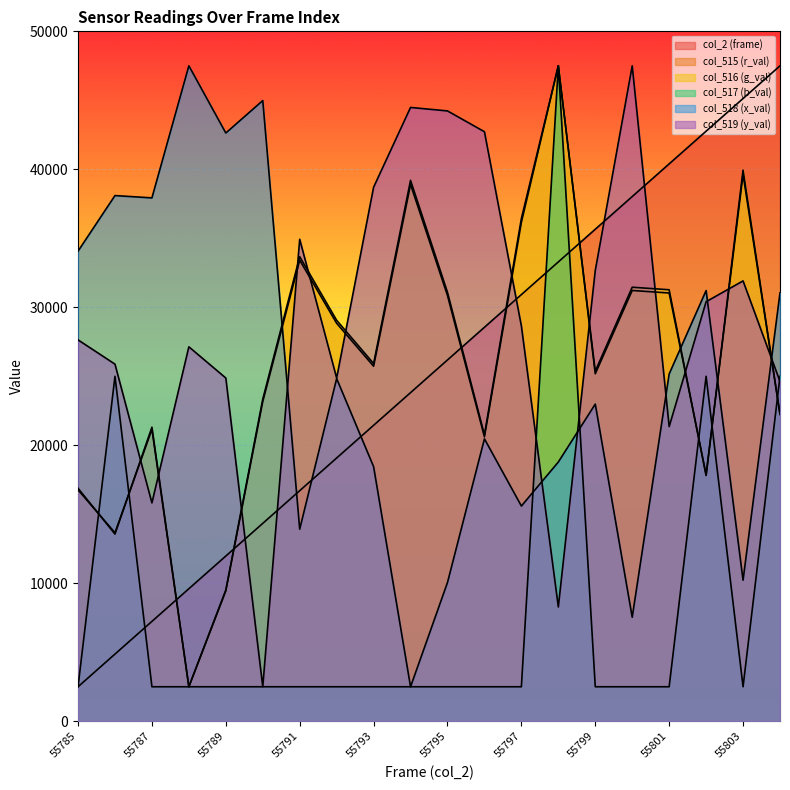

What is the sum of the col_516 (g_val) values at 55796 and 55789?

30266.4